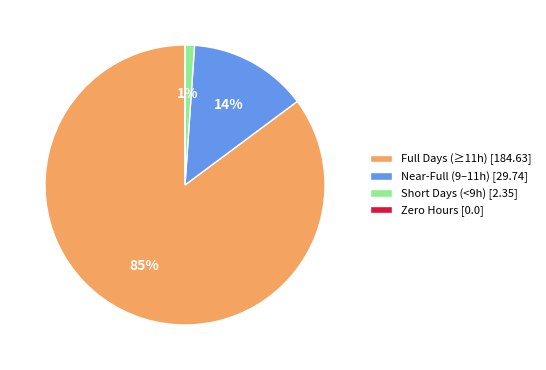

What percentage is the Full Days (≥11h) [184.63] slice, to the nearest percent?

85%